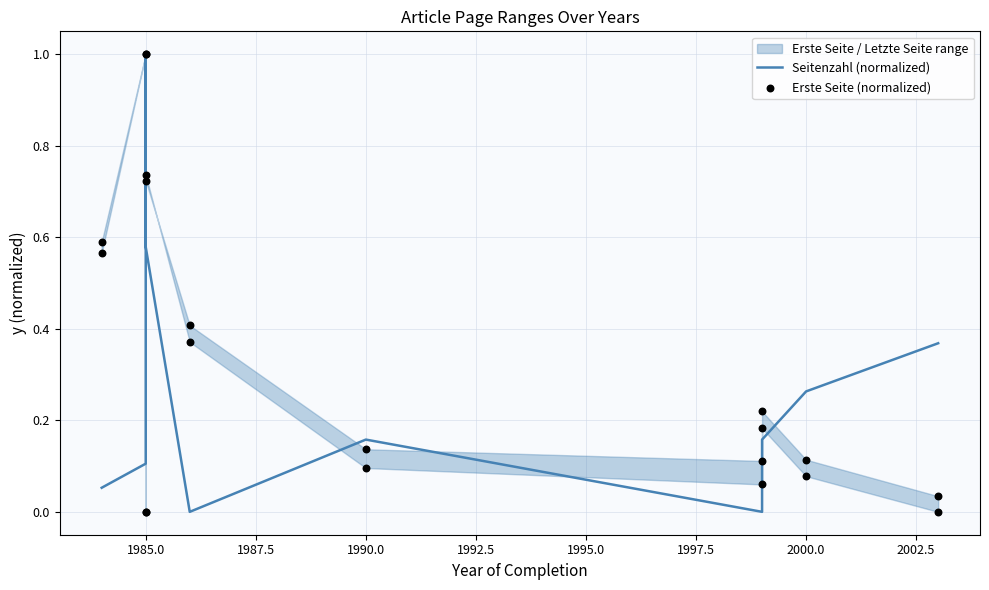

Which series has the largest total across all categories?

Erste Seite (normalized)